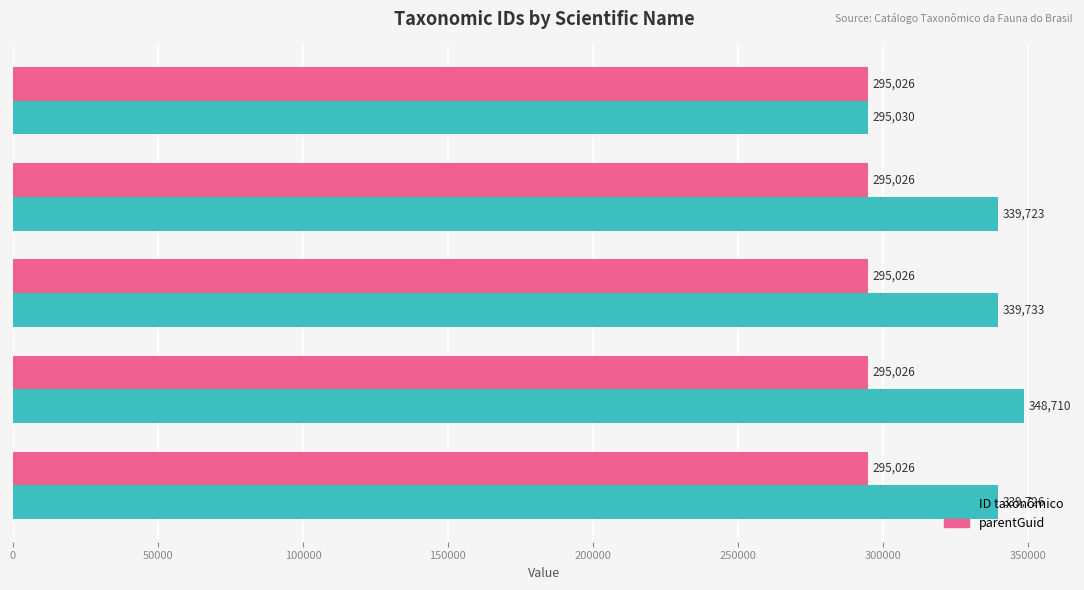

What is the greatest value displayed?

348710